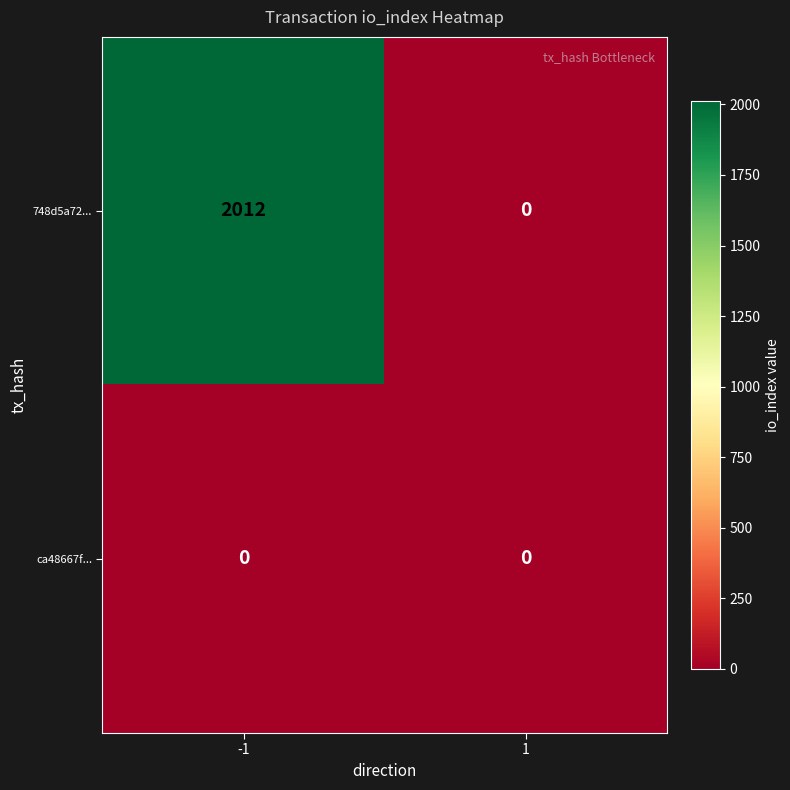

List the series in order of their overall mean, highest first.

748d5a72..., ca48667f...